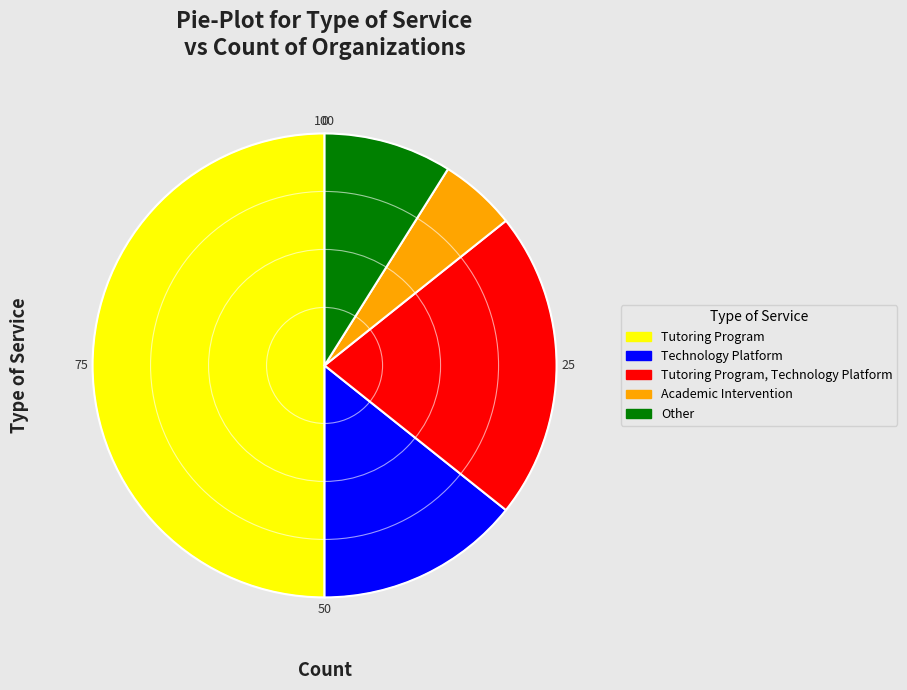

Do Academic Intervention and Other together represent more than half of the pie?

No